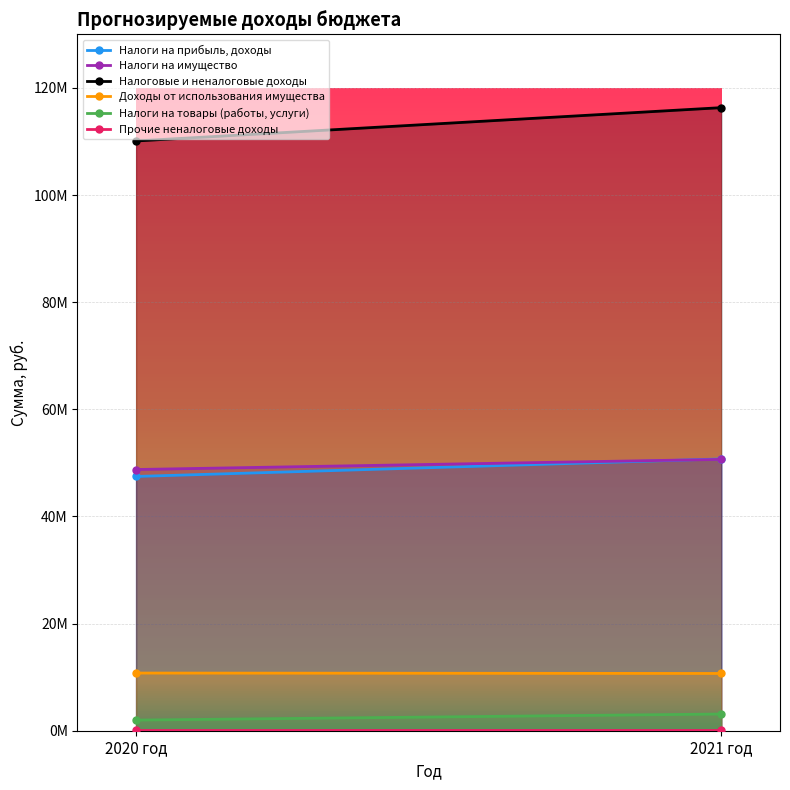

Count the number of data series in this chart.

6